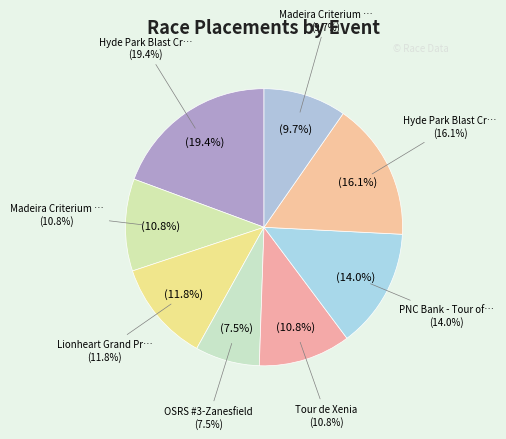

Is Hyde Park Blast Criterium 2015 the majority of the pie?

No